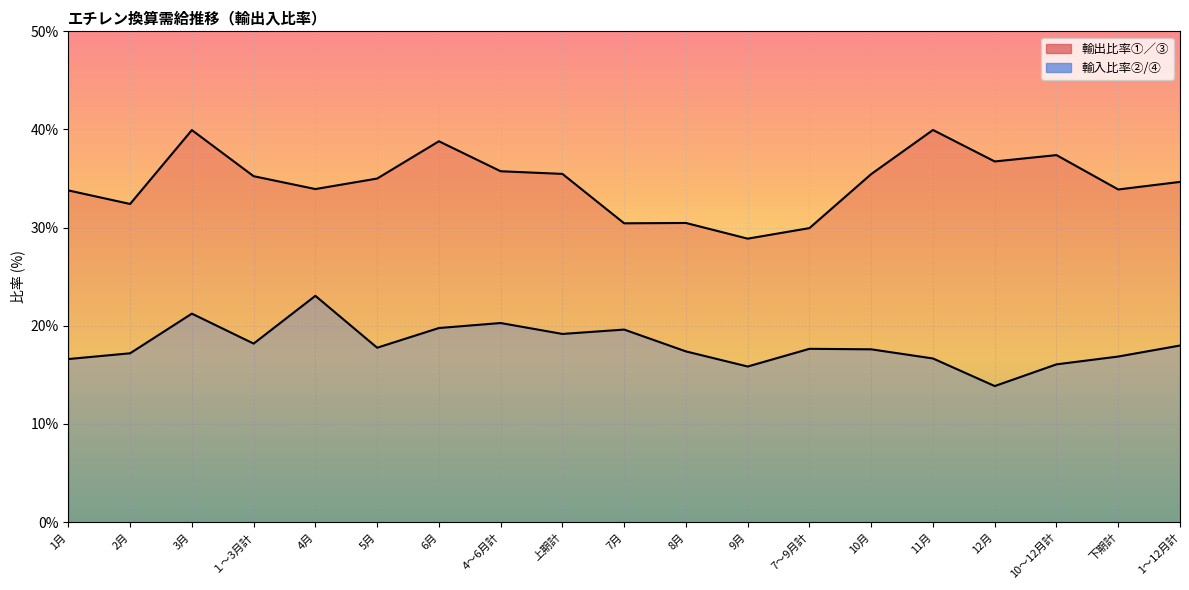

Is the value of 輸入比率②/④ at 3月 greater than the value of 輸出比率①／③ at 7～9月計?

No